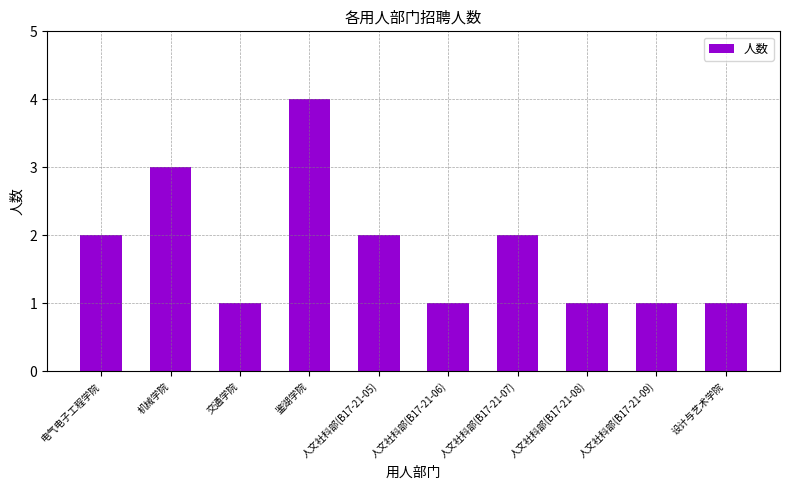

Count the number of data series in this chart.

1